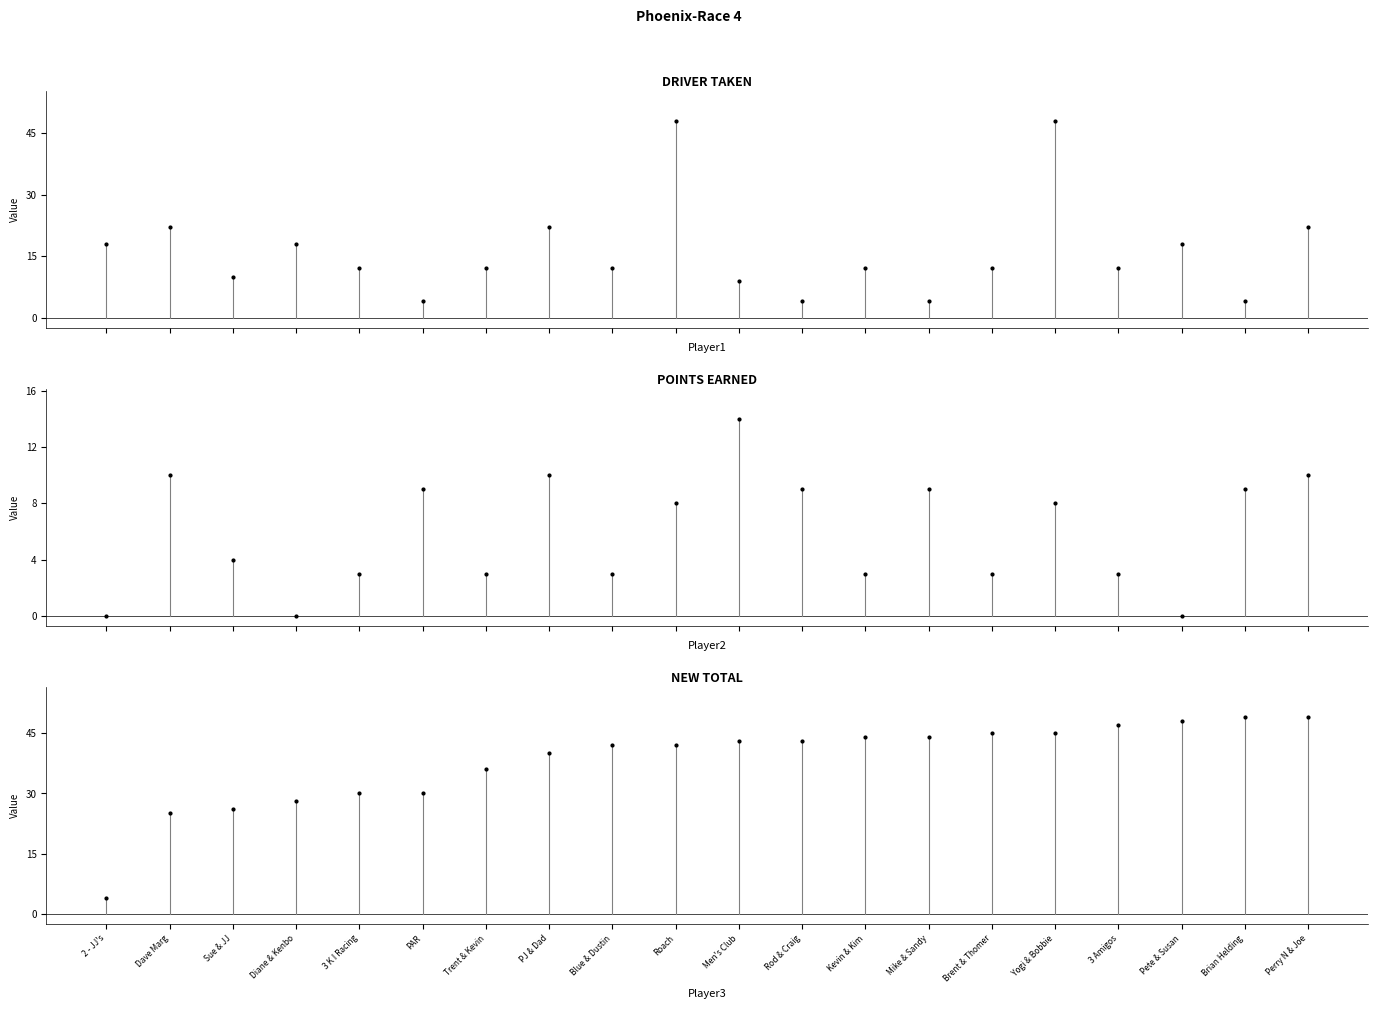

What is the sum of all NEW TOTAL values?

760